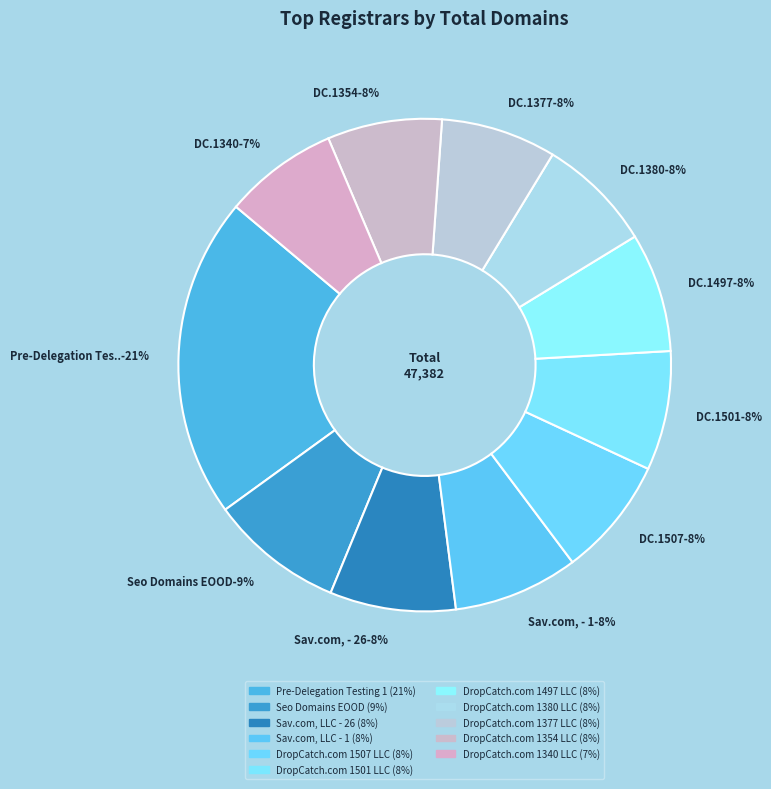

What is the total percentage of Seo Domains EOOD and DropCatch.com 1497 LLC?

16.6%